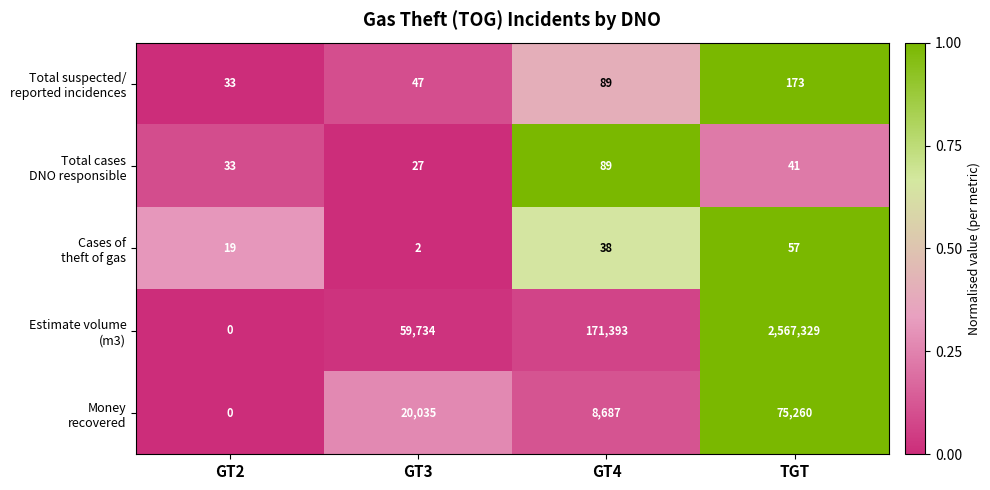

What is the difference between the highest and lowest values at TGT?

2567288